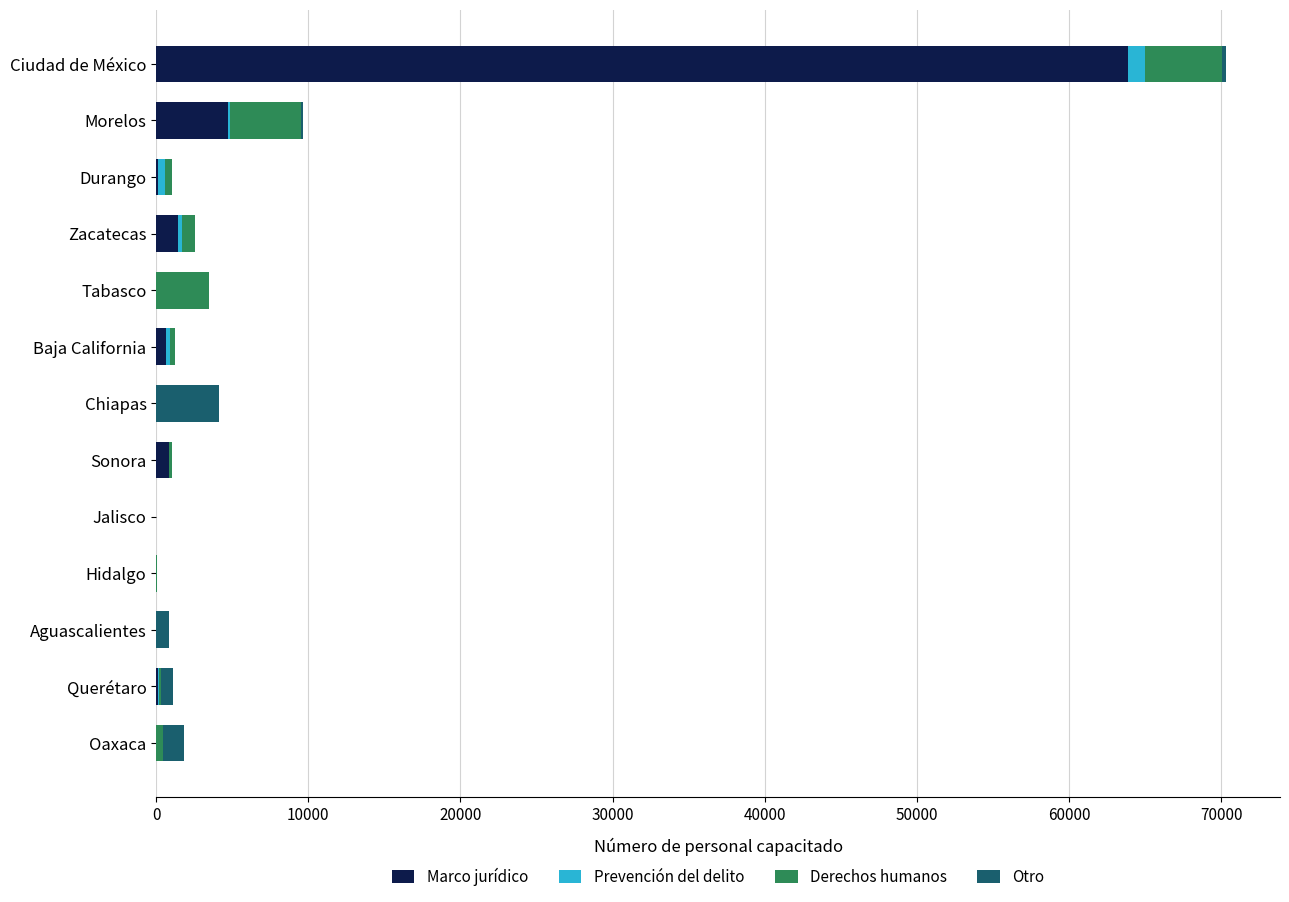

The value of Marco jurídico at Hidalgo is 0. True or false?

True